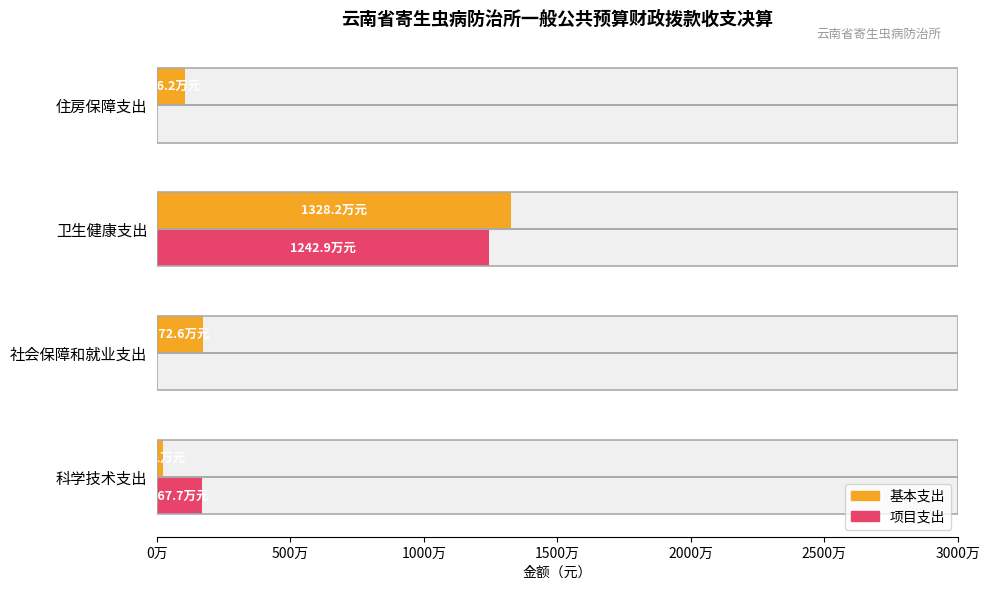

At how many categories does at least one series exceed 10035268?

1